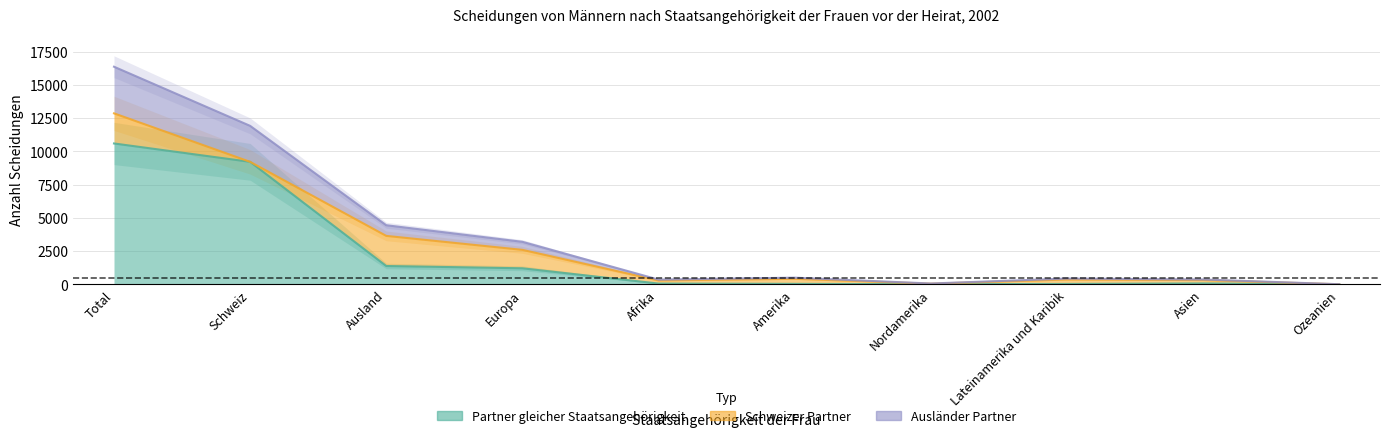

True or false: Partner gleicher Staatsangehörigkeit has a value of 1209 at Europa.

True